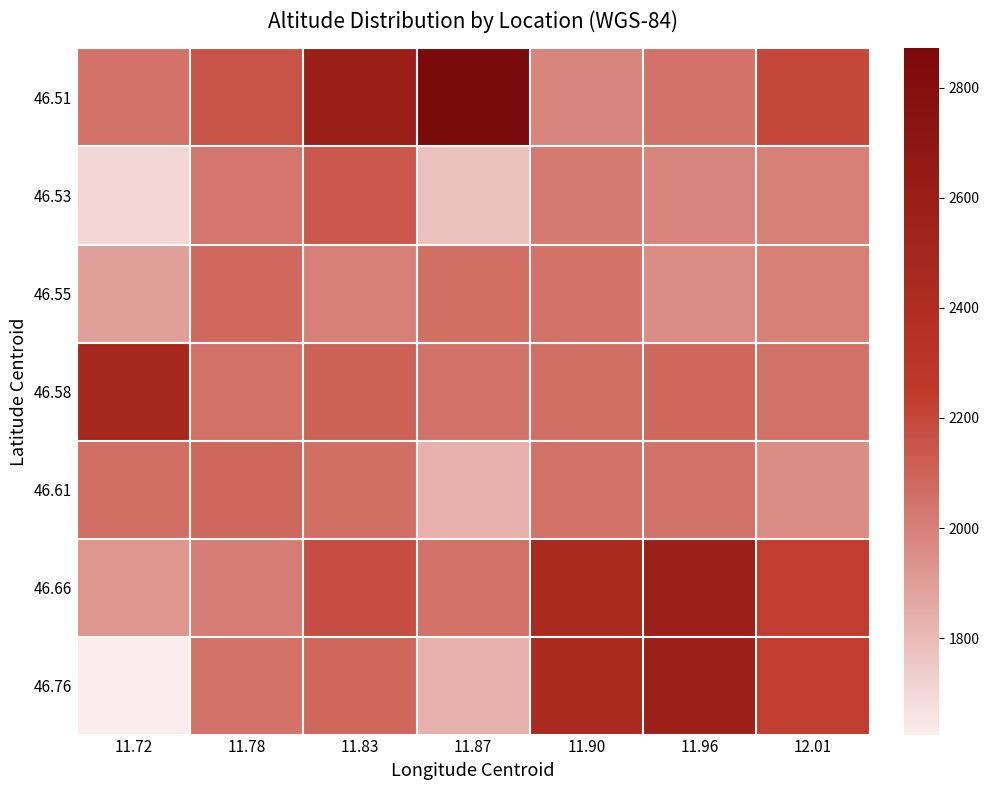

At 11.72, list the series in order from smallest to largest.

46.76, 46.53, 46.55, 46.66, 46.51, 46.61, 46.58